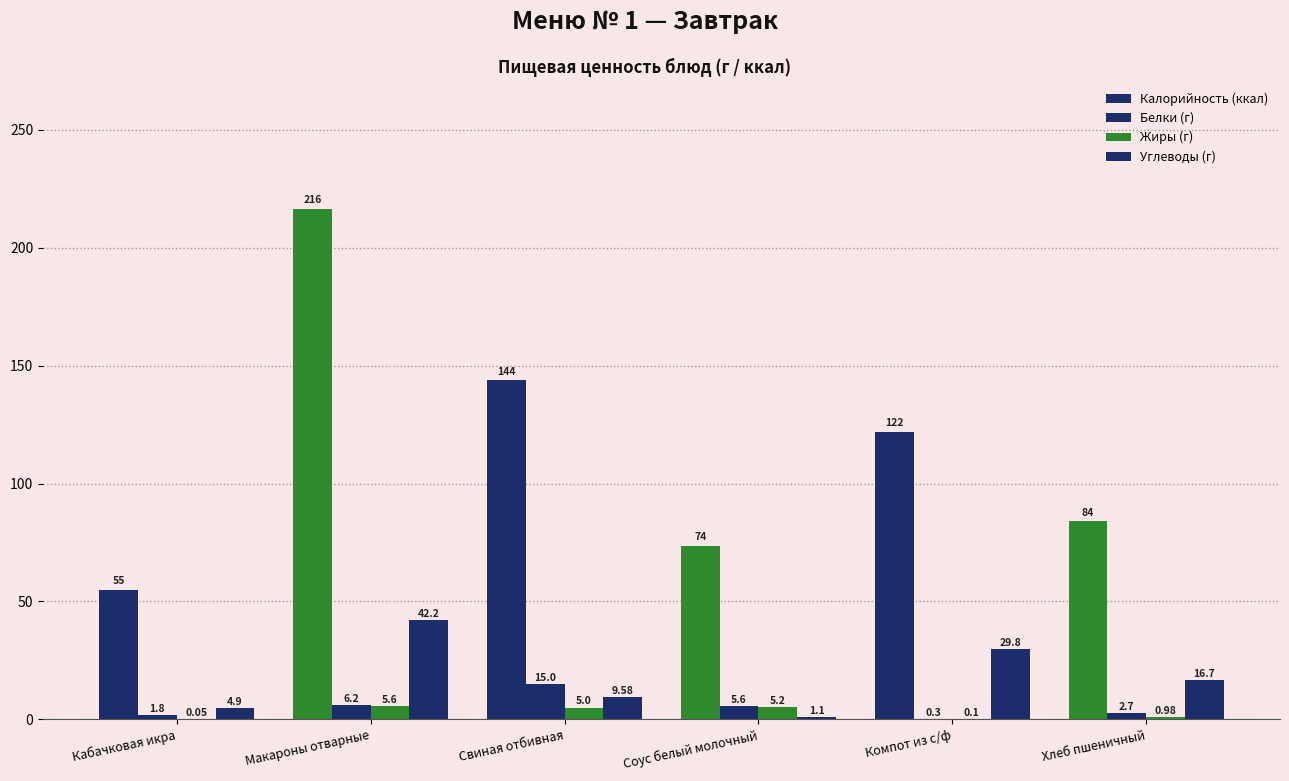

Are the bars grouped side by side (vs. stacked)?

Yes